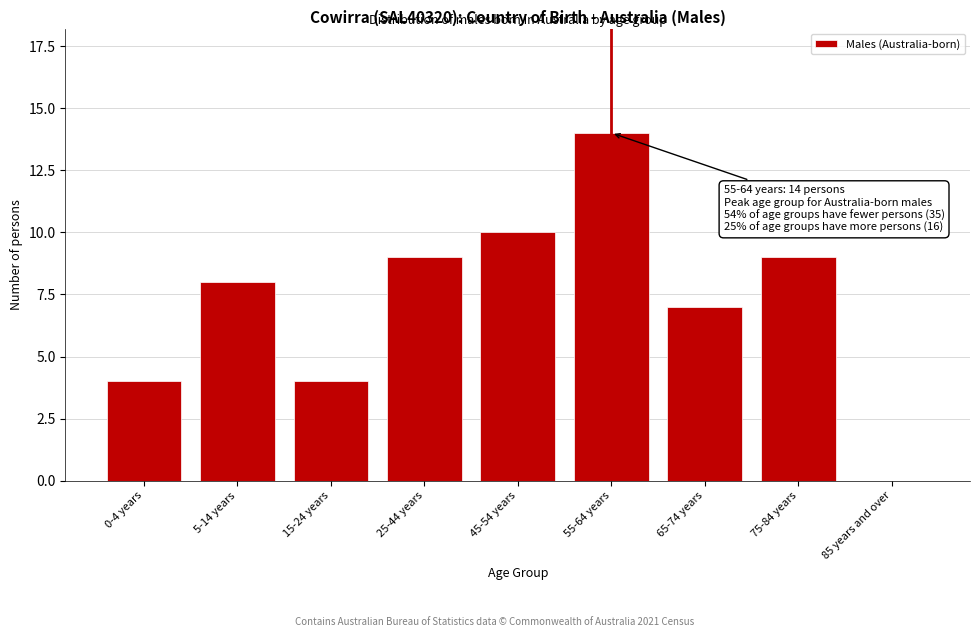

Reading right to left, list all the values displayed in this chart.

85 years and over=0	75-84 years=9	65-74 years=7	55-64 years=14	45-54 years=10	25-44 years=9	15-24 years=4	5-14 years=8	0-4 years=4